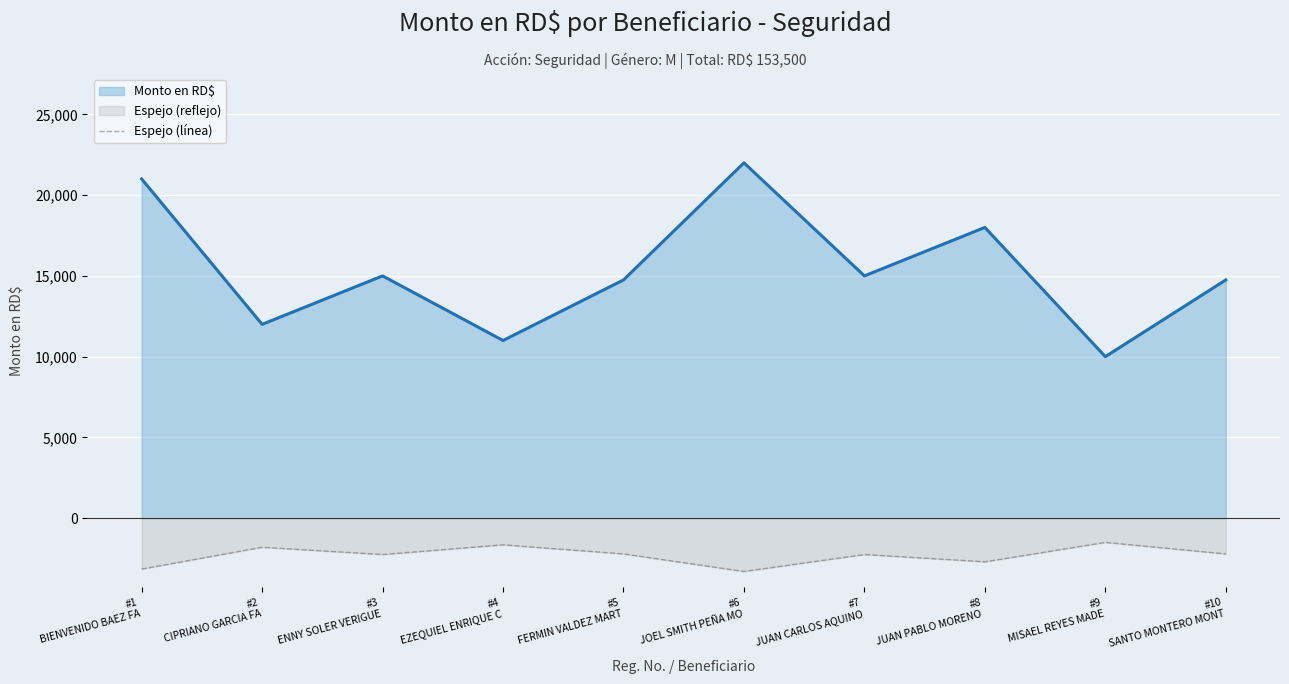

What is the value of the 4th point from the left?

-1650.0